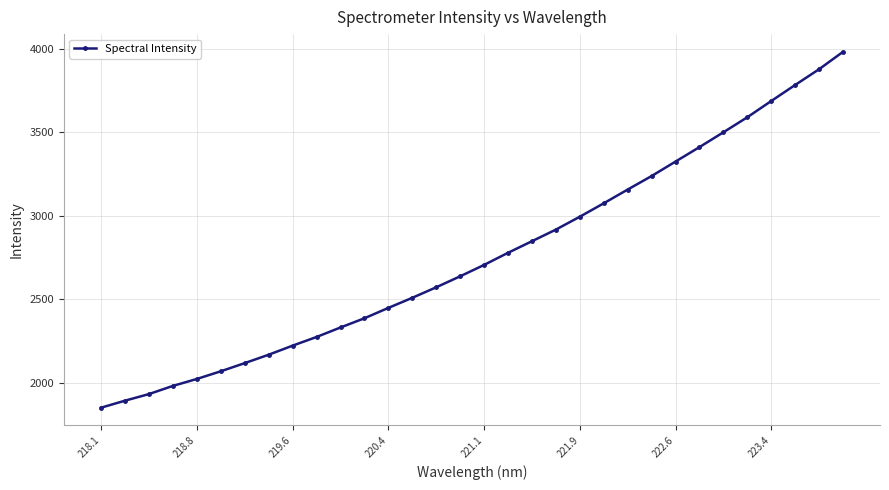

What is the sum of all values?

88293.1